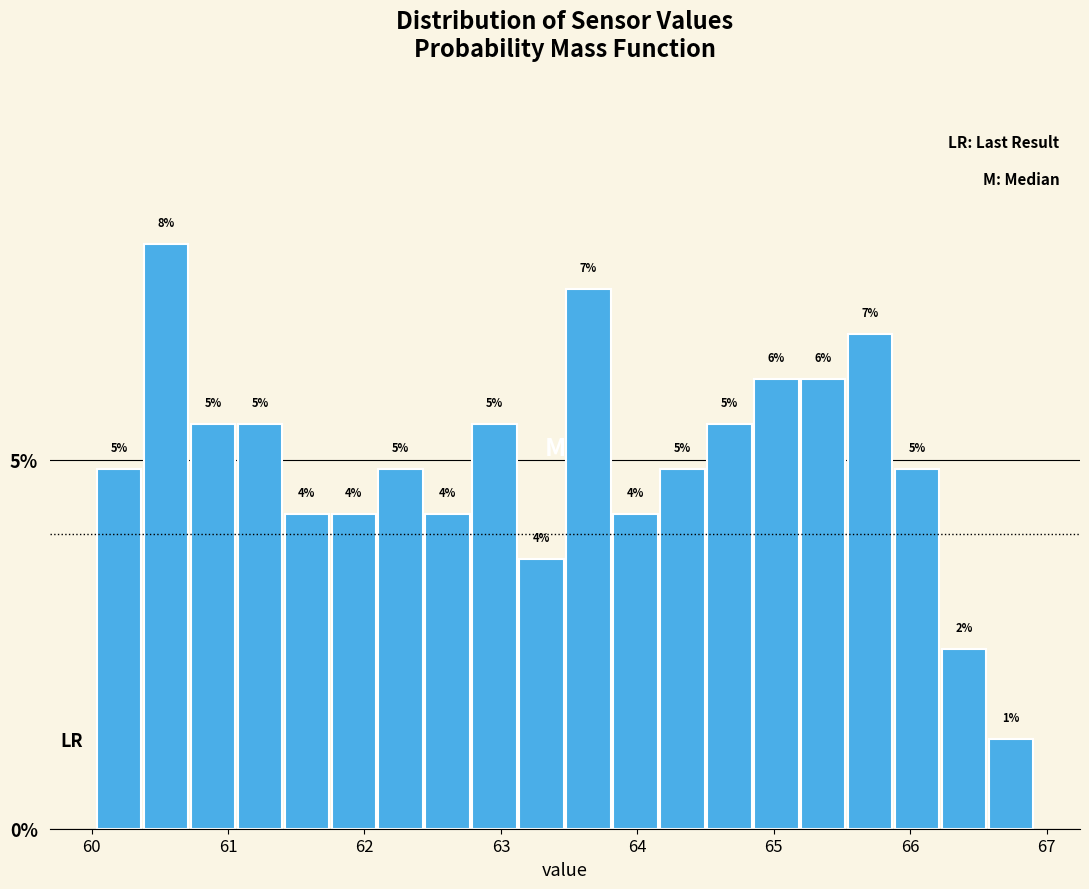

Around what value on the x-axis is the tallest bar? Give the approximate position of its centre, as read against the axis.

60.5